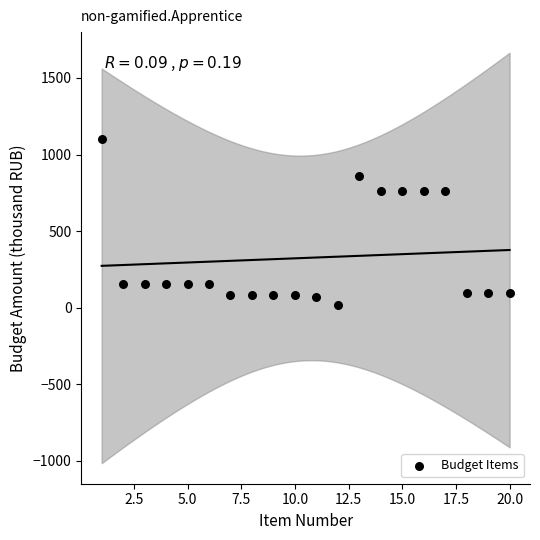

What is the range of Y values (max minus min)?

1083.6